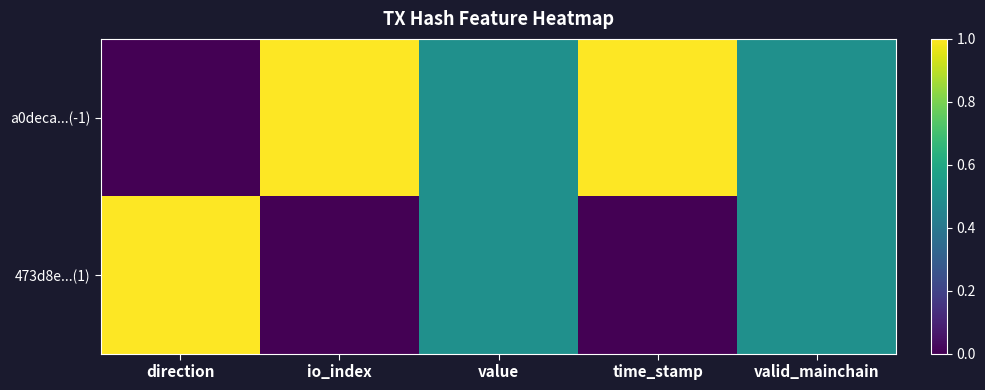

Reading left to right, extract all data points from this chart.

a0deca...(-1): direction=0.0	io_index=1.0	value=0.5	time_stamp=1.0	valid_mainchain=0.5
473d8e...(1): direction=1.0	io_index=0.0	value=0.5	time_stamp=0.0	valid_mainchain=0.5